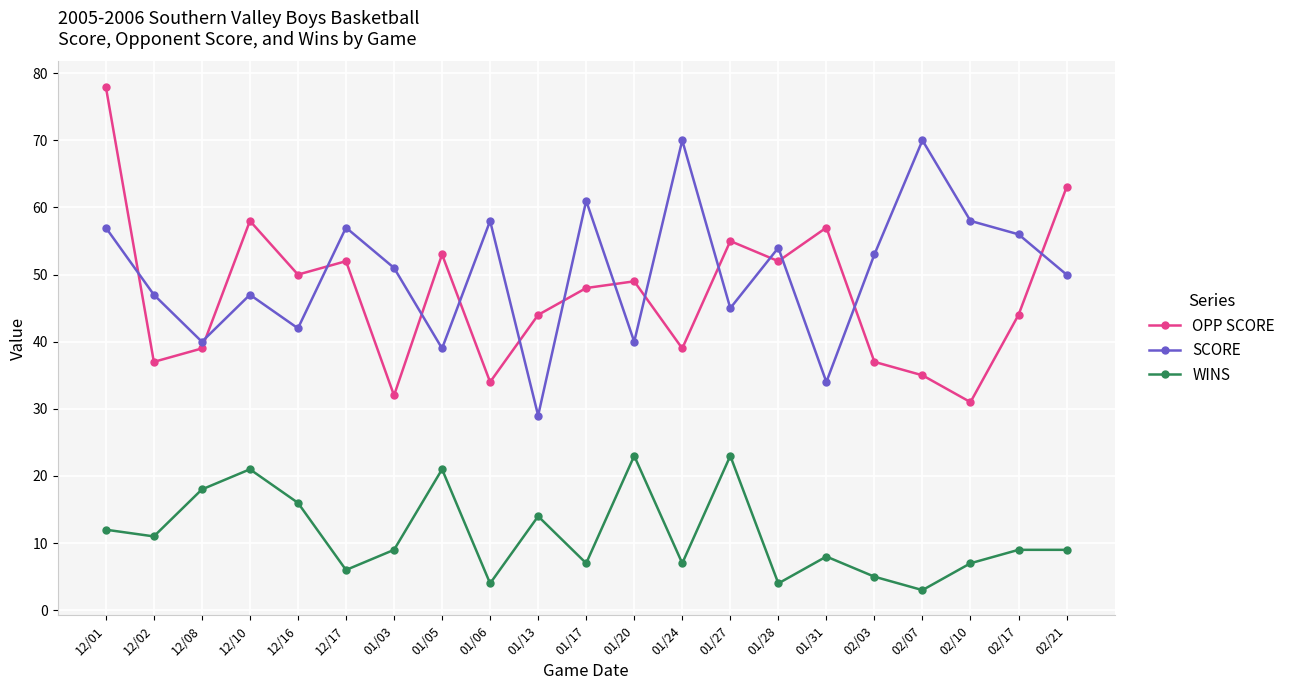

What position from the left is 01/27?

14